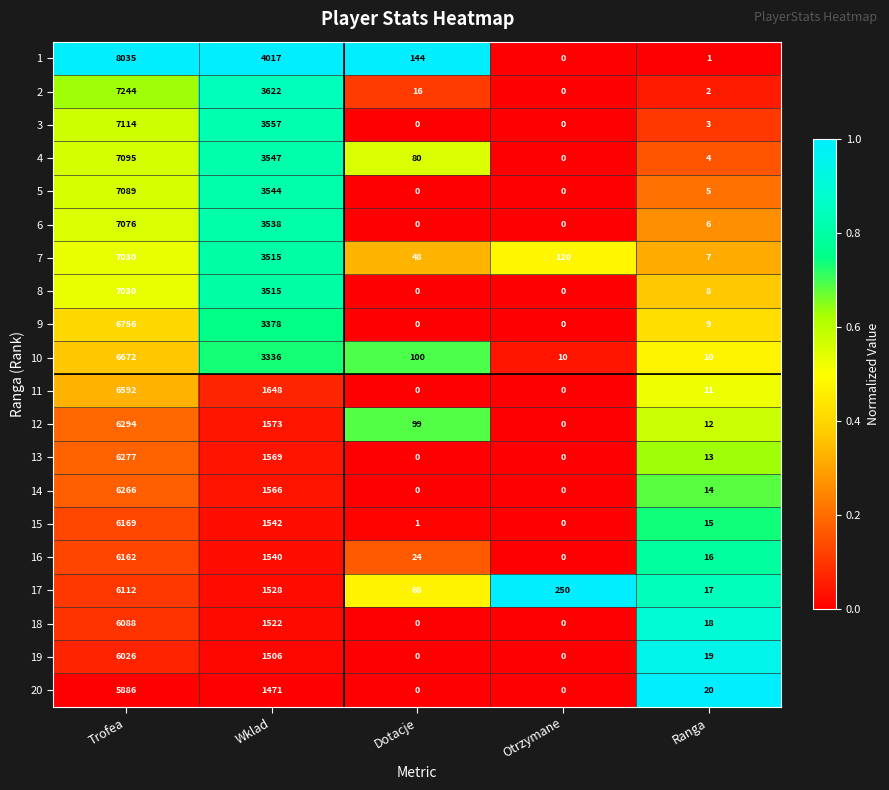

At which category is the sum across all series the highest?

Trofea